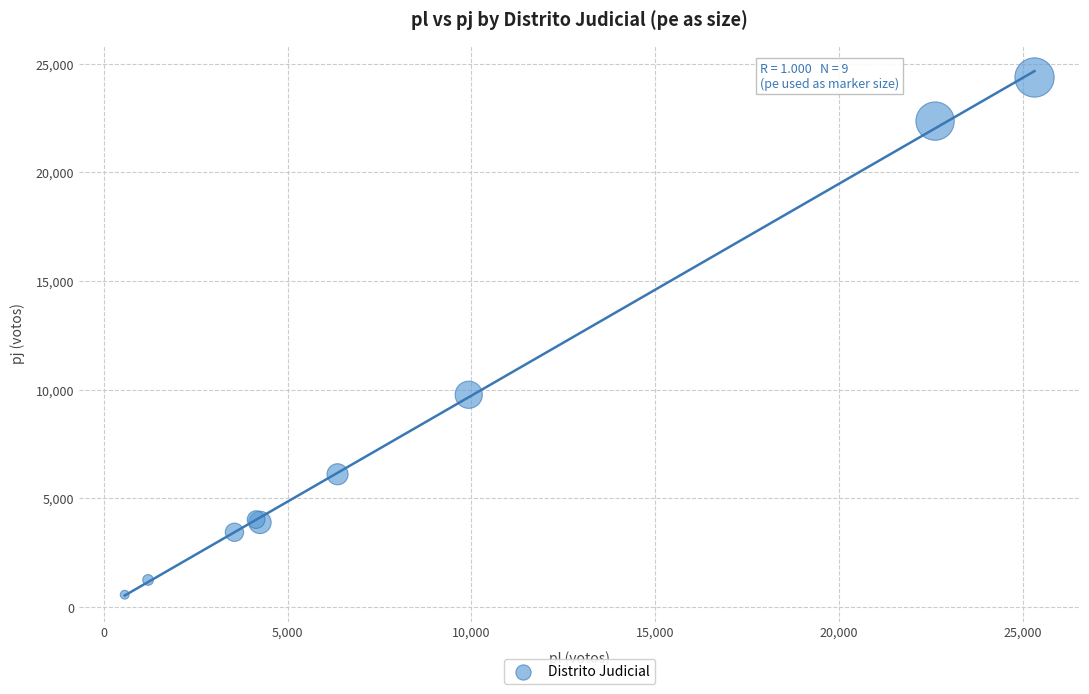

What Y value in the scatter plot is closest to 12472?

9773